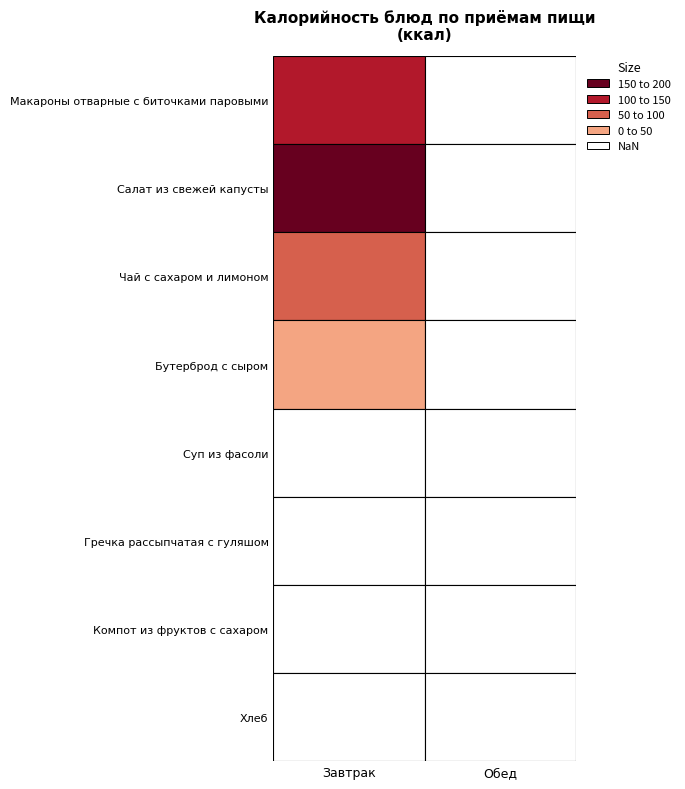

Which category has the lowest value in the Завтрак series?

Бутерброд с сыром